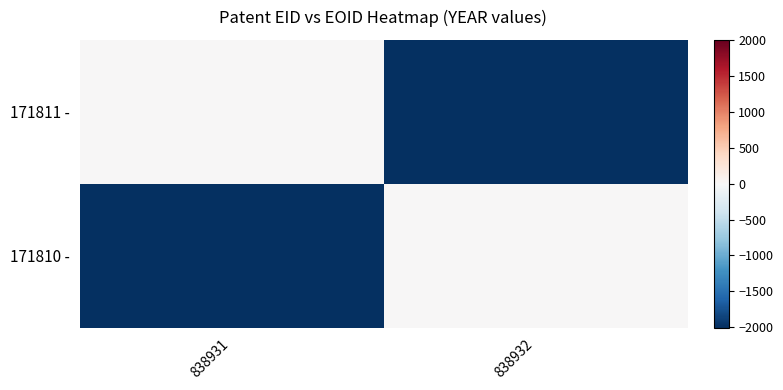

Reading left to right, extract all data points from this chart.

171811 -: 838931=0	838932=-2007
171810 -: 838931=-2007	838932=0